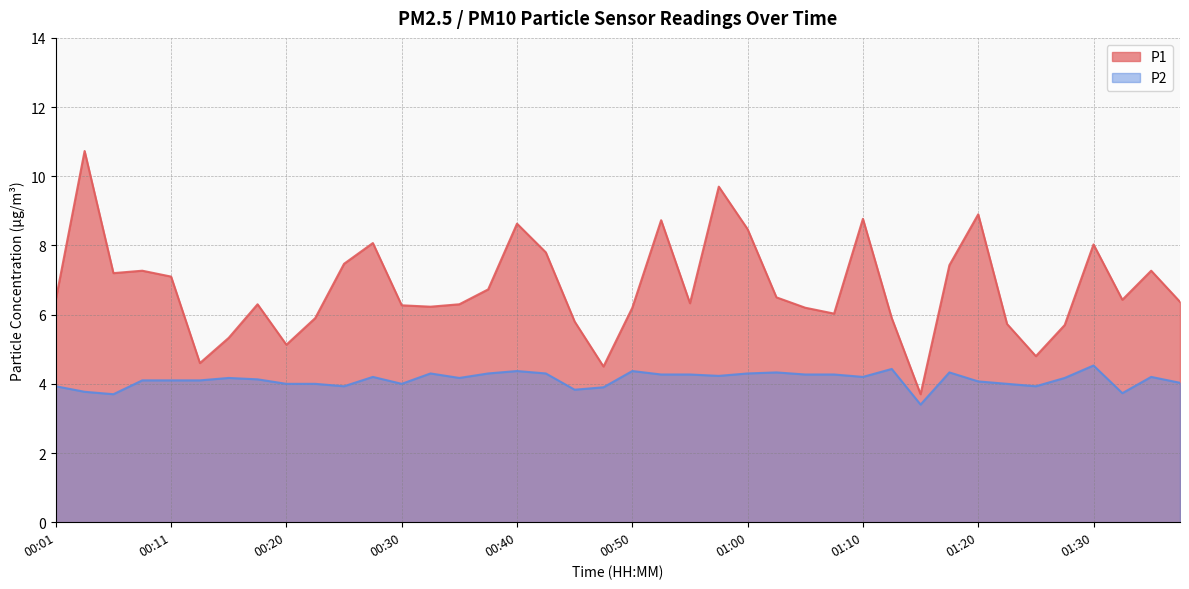

Rank the series by their average value, from lowest to highest.

P2, P1